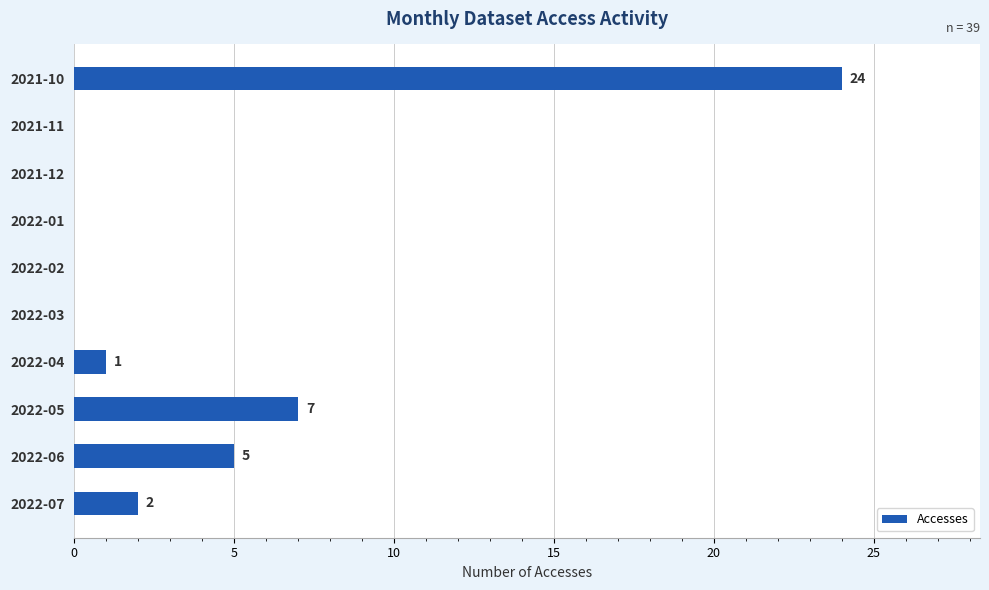

True or false: the data shows 5 at 2022-05.

False